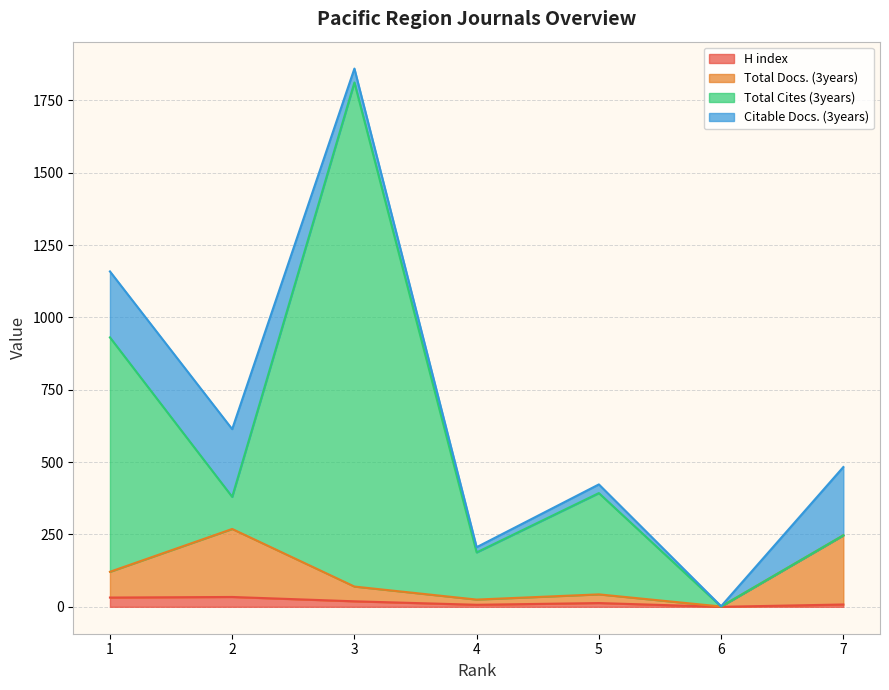

The value of Total Cites (3years) at 4 is 188. True or false?

True